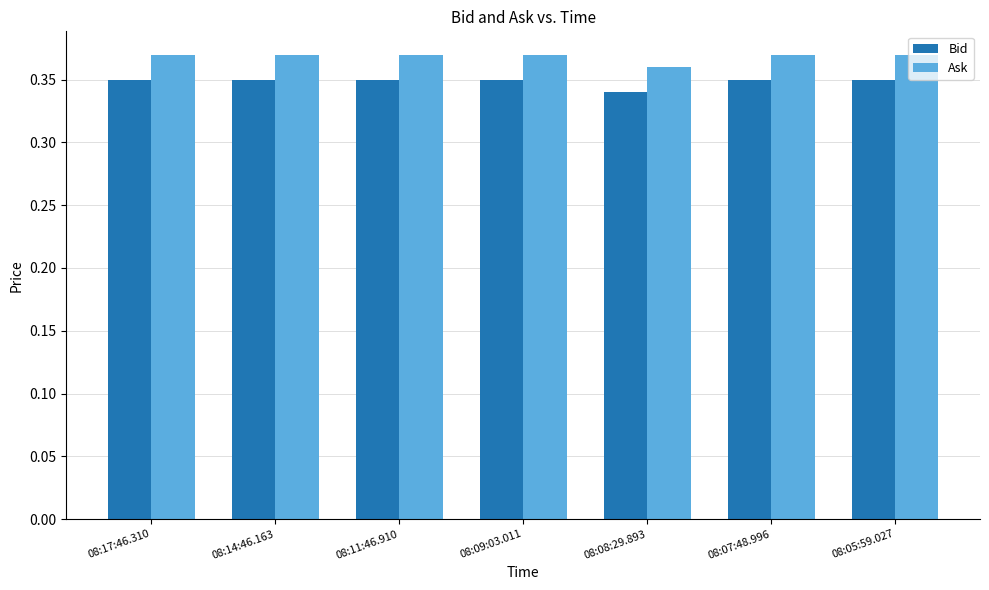

How many distinct data groups are displayed?

2